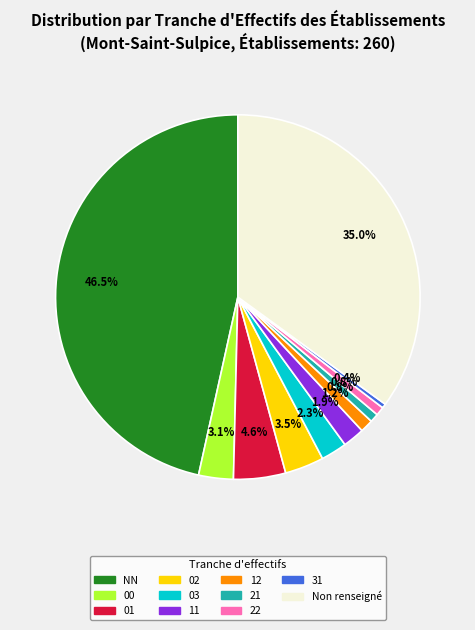

Does any single category account for the majority?

No